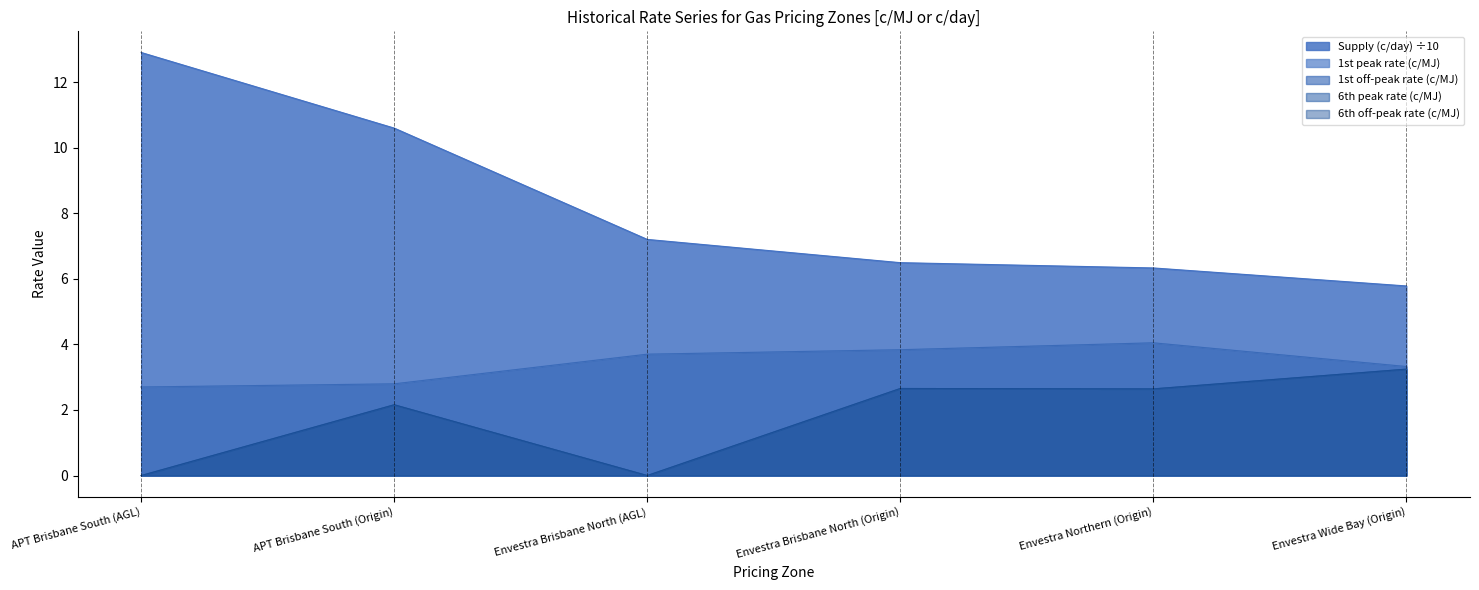

How many series are shown in this chart?

5